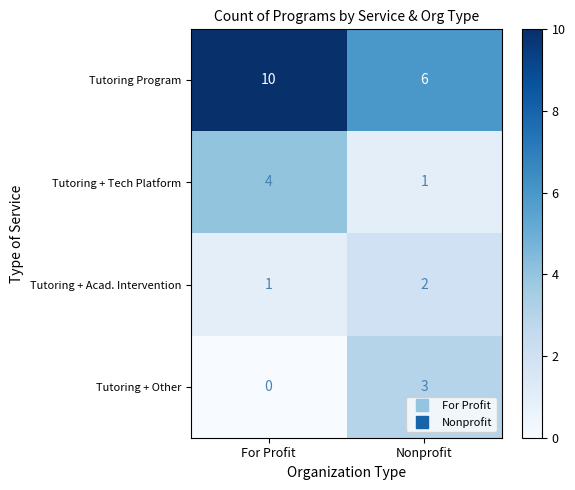

Reading left to right, list all the values displayed in this chart.

Tutoring Program: 10	6
Tutoring + Tech Platform: 4	1
Tutoring + Acad. Intervention: 1	2
Tutoring + Other: 0	3